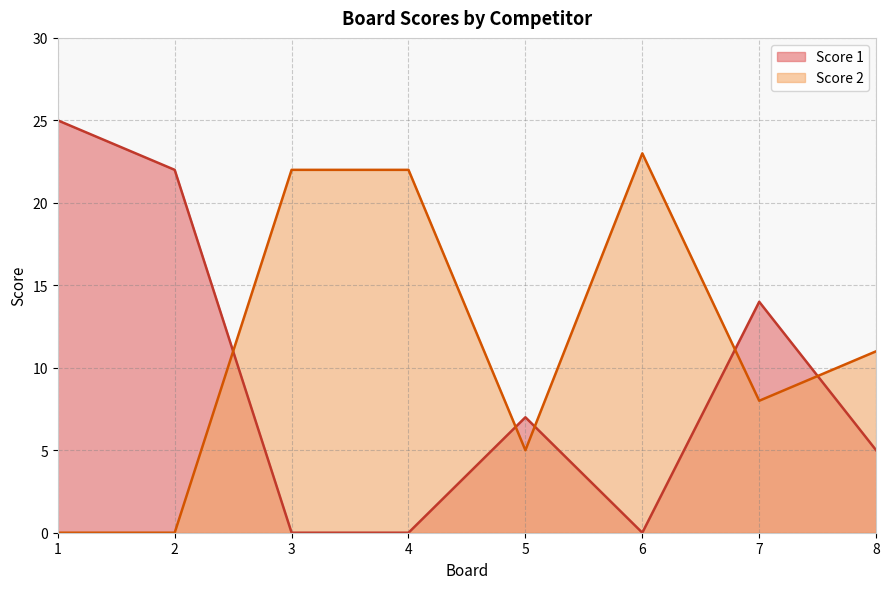

What is the difference between the Score 1 values at 8 and 5?

2